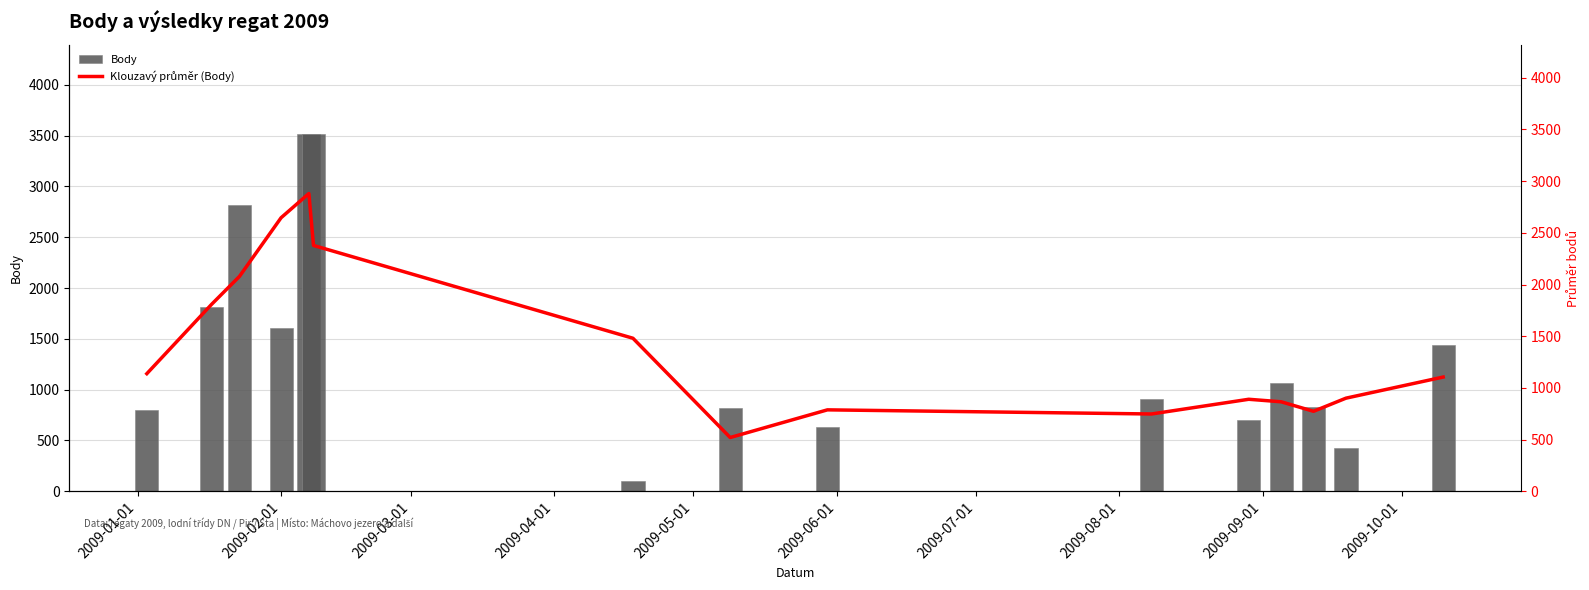

What is the difference between the maximum and minimum values in the Body series?

3416